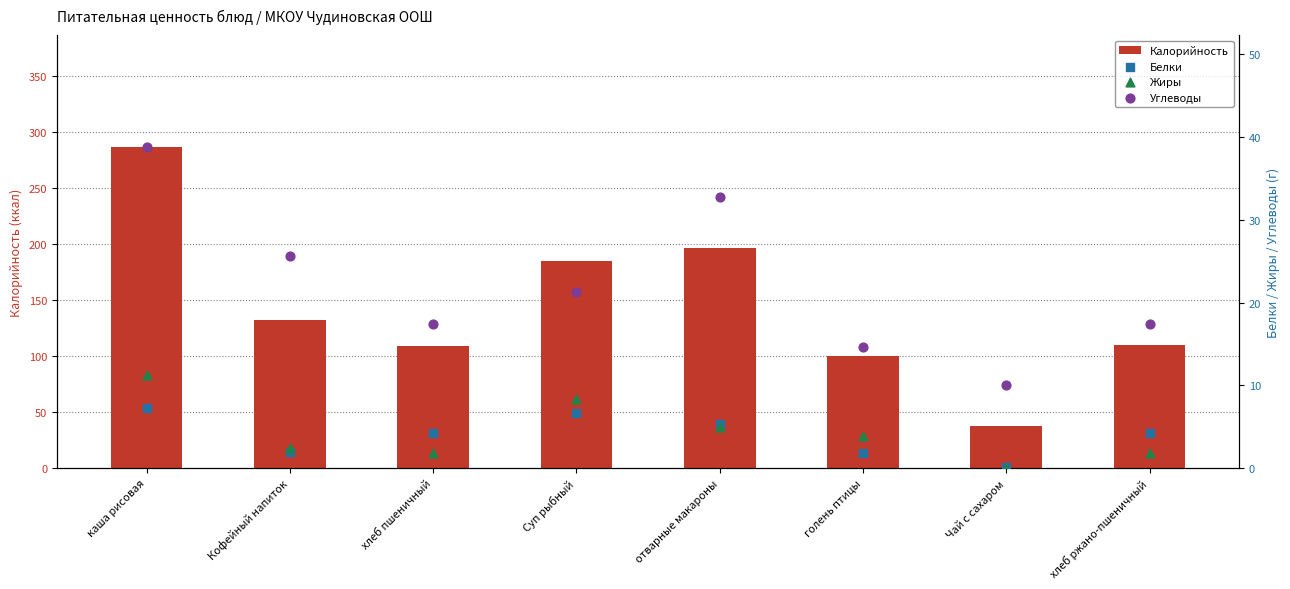

Is the value of Жиры at Суп рыбный greater than the value of Белки at Чай с сахаром?

Yes